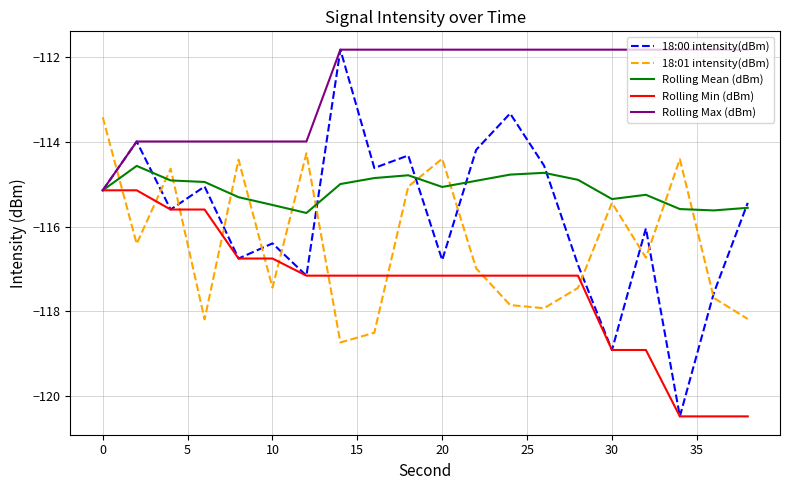

True or false: Rolling Mean (dBm) and 18:00 intensity(dBm) cross at least once.

True